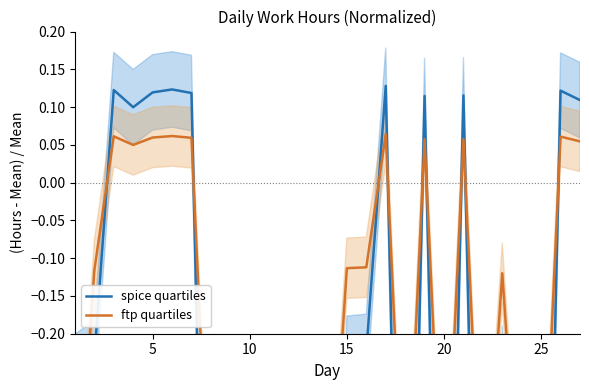

The ftp quartiles series shows -0.1 at 15. True or false?

True